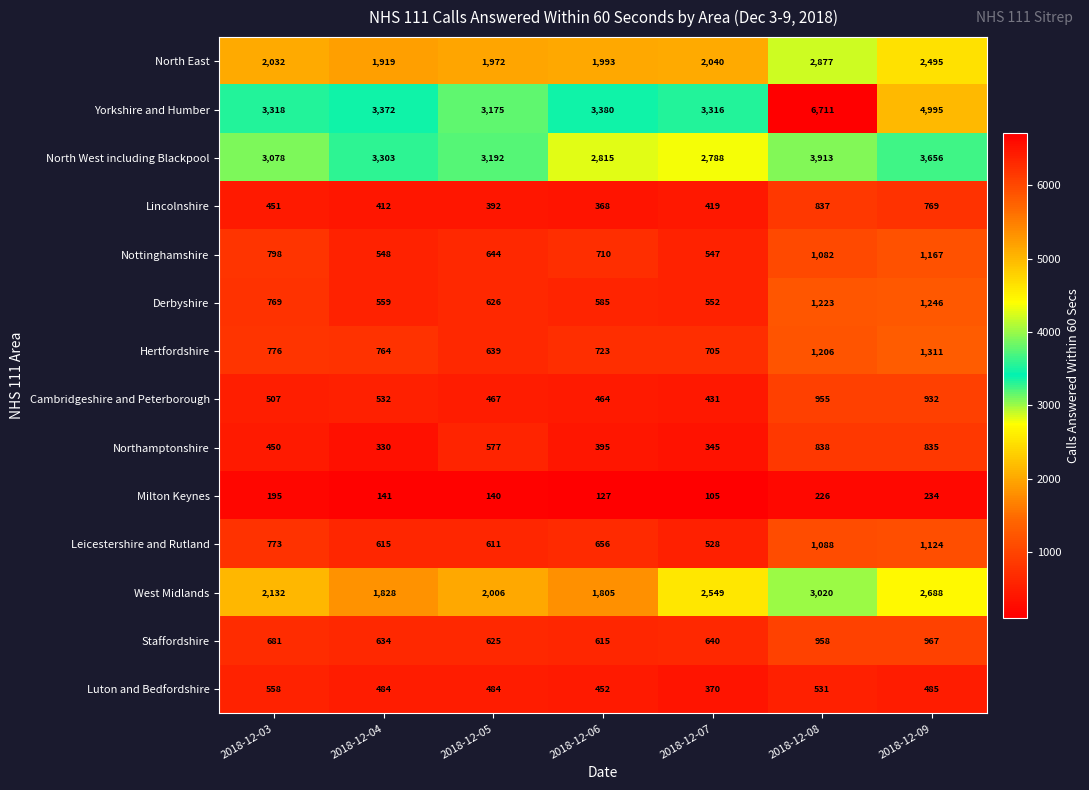

True or false: West Midlands has a value of 1293 at 2018-12-08.

False